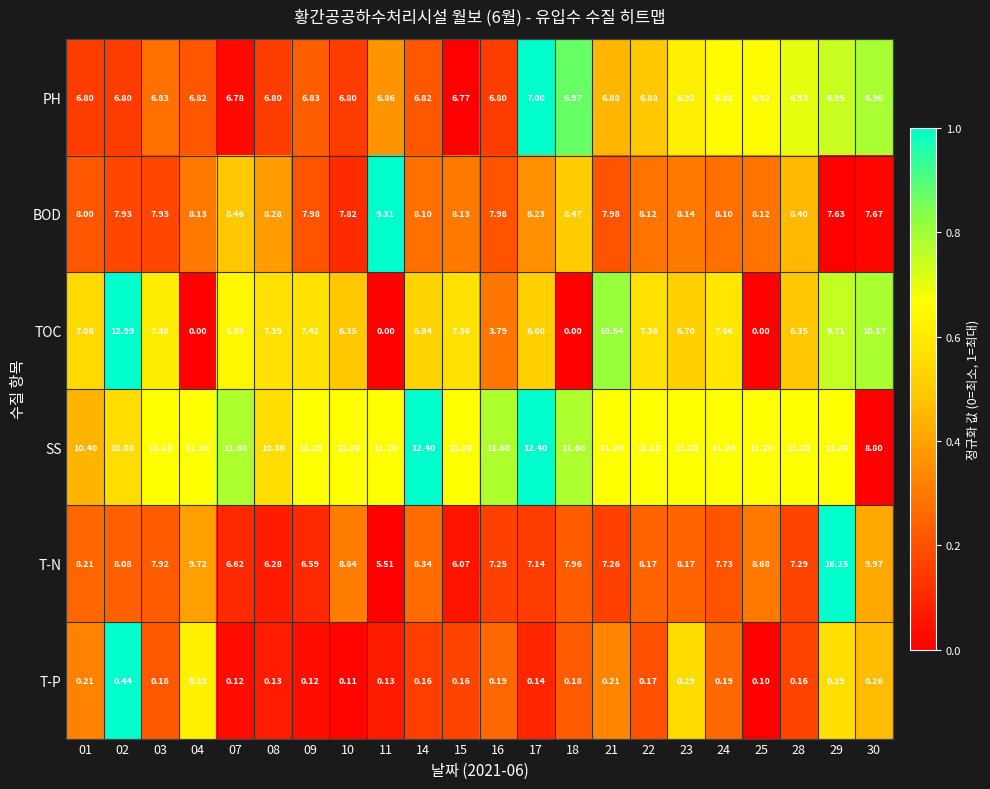

Which series has the largest total across all categories?

SS